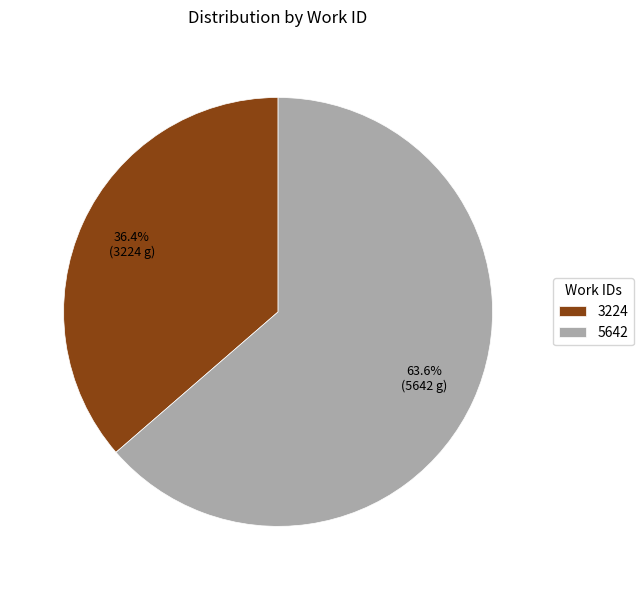

Between 3224 and 5642, which is larger?

5642